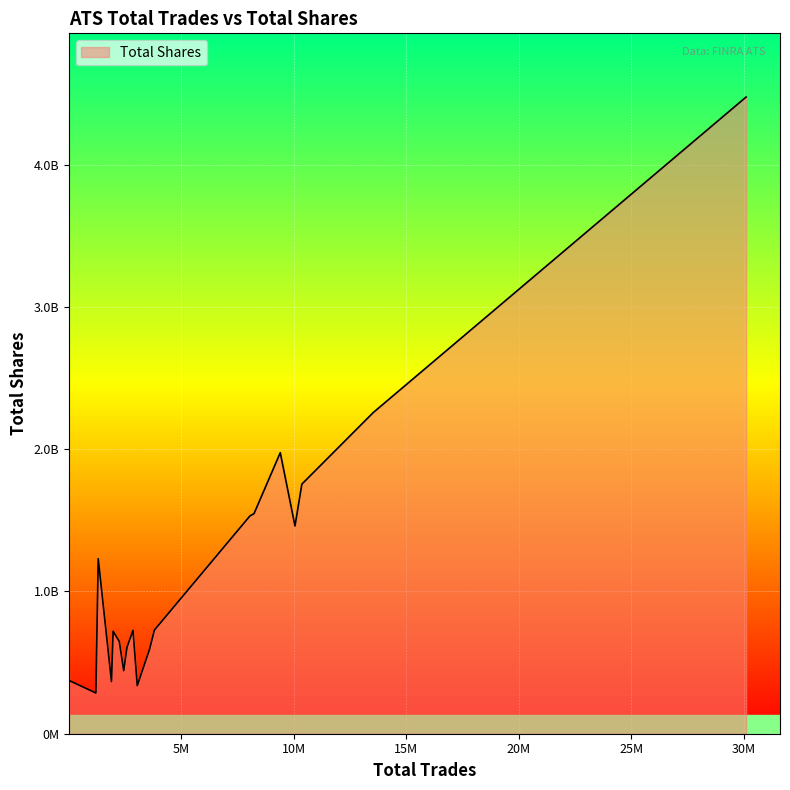

Does the chart display data point markers on the line(s)?

No